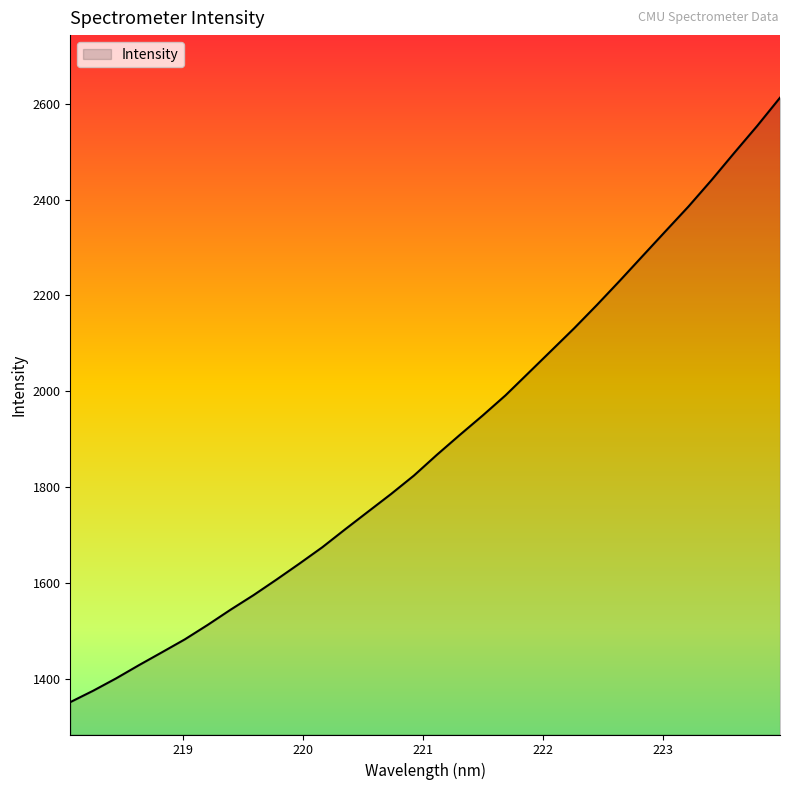

What is the difference between the maximum and minimum values?

1261.6